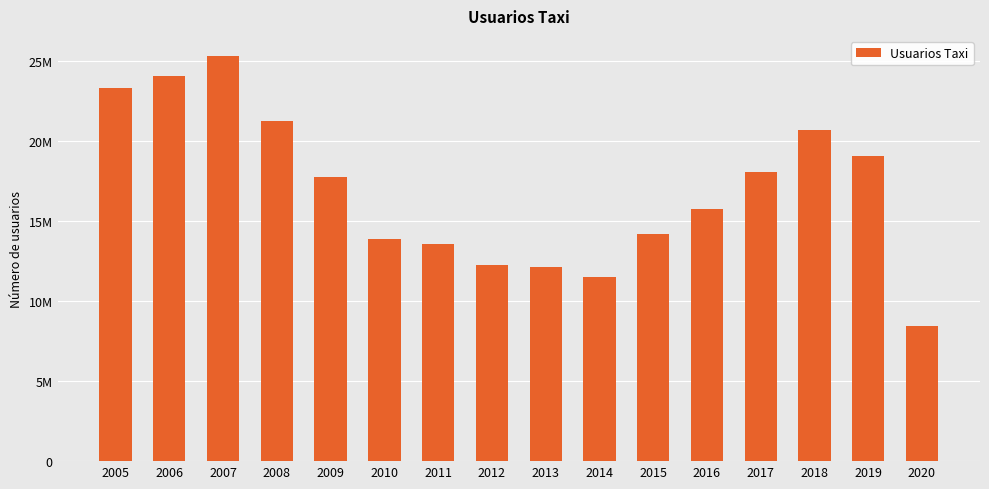

List the labels in order of value, smallest first.

2020, 2014, 2013, 2012, 2011, 2010, 2015, 2016, 2009, 2017, 2019, 2018, 2008, 2005, 2006, 2007